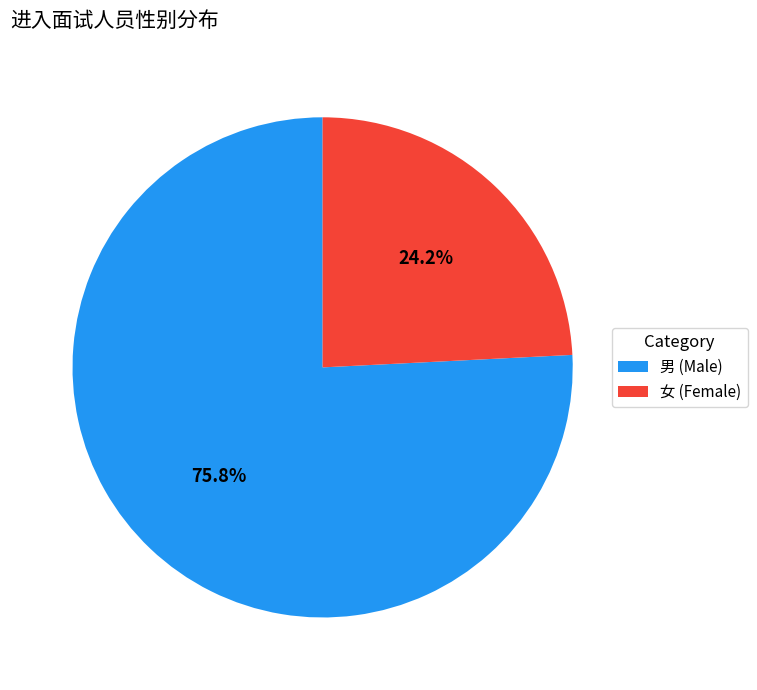

What portion of the pie excludes 女?

75.8%